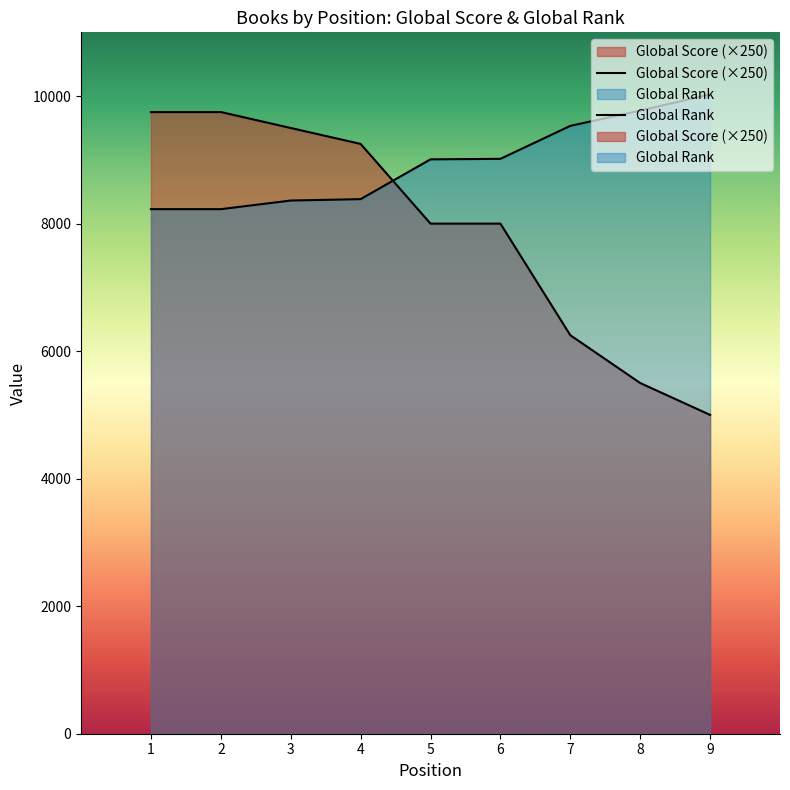

Where do Global Rank and Global Score first cross each other?

4 and 5